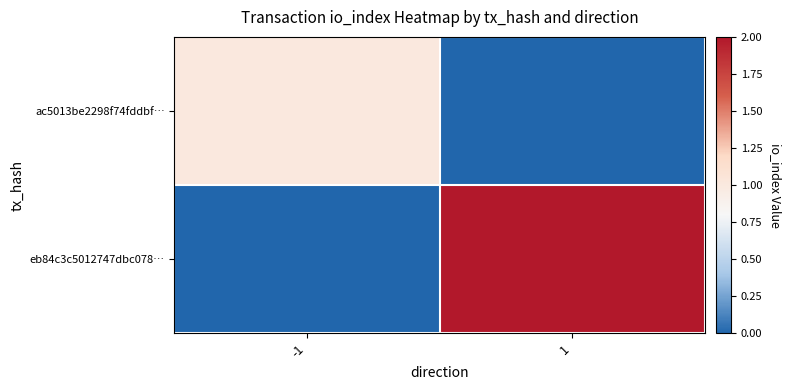

What is the greatest value displayed?

2